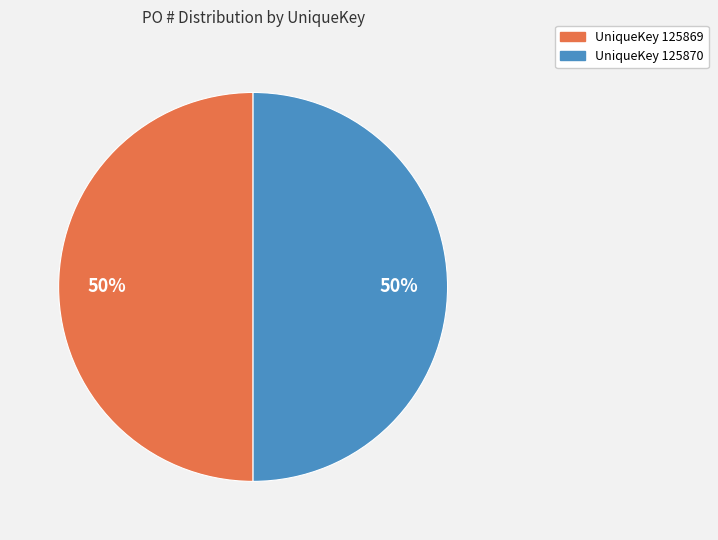

To the nearest percent, what is the average slice percentage?

50%